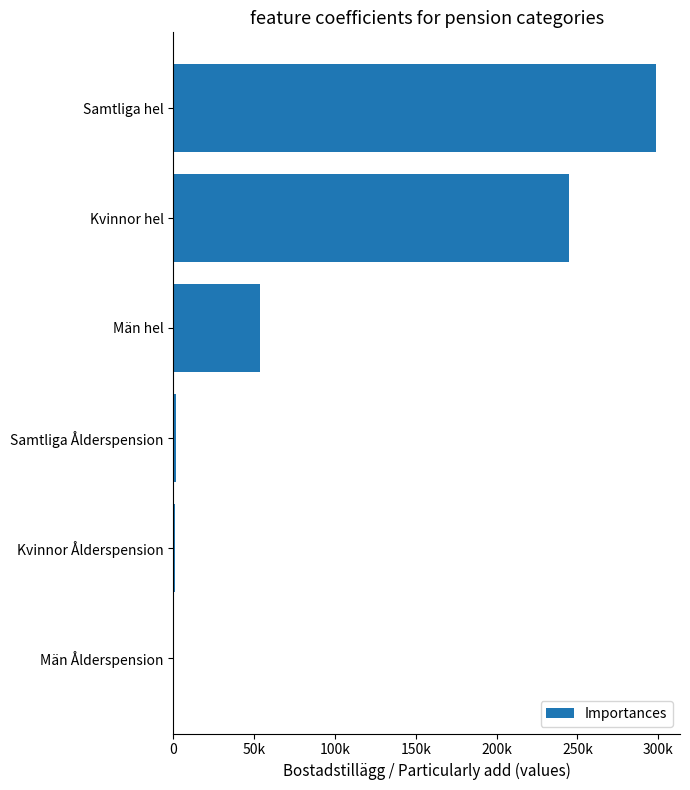

Are the bars horizontal?

Yes